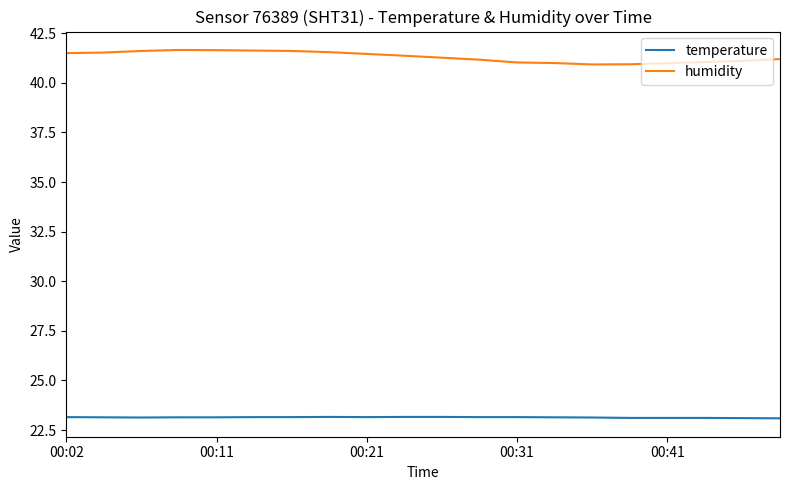

Which series has the largest total across all categories?

humidity